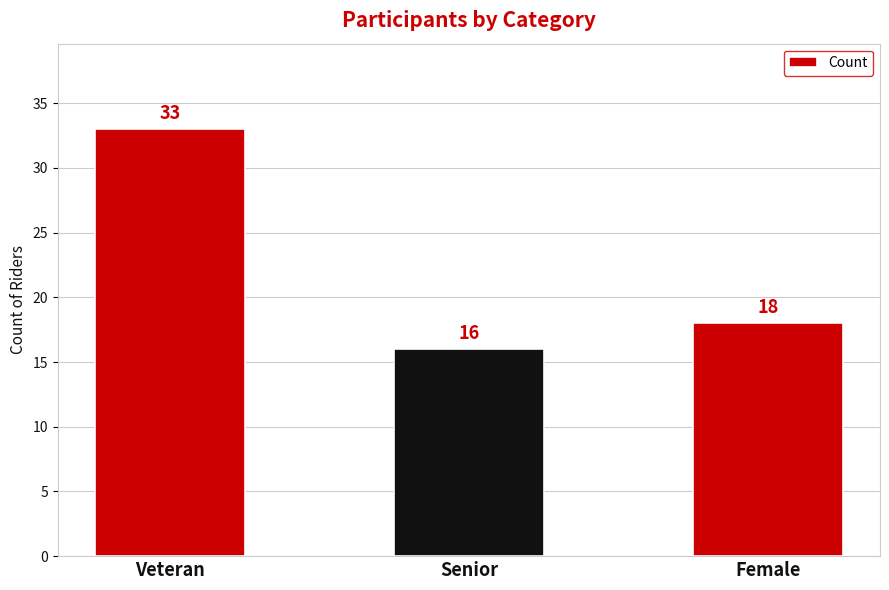

Where is the data nearest to the value 24?

Female